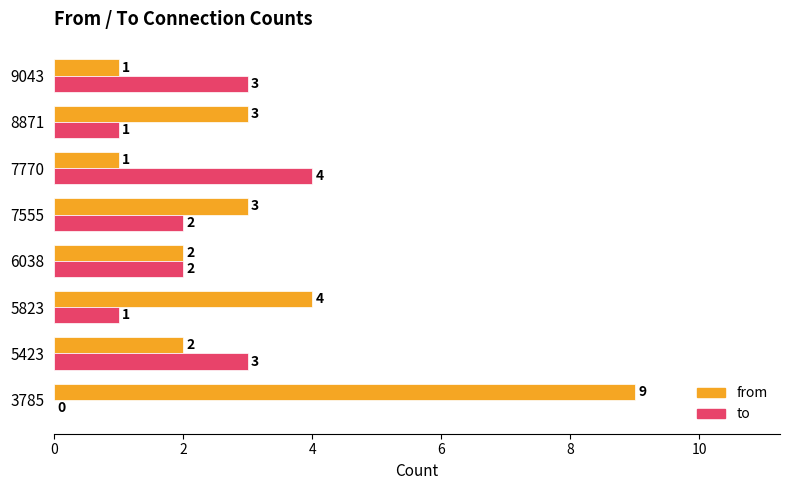

The value of from at 6038 is 1. True or false?

False